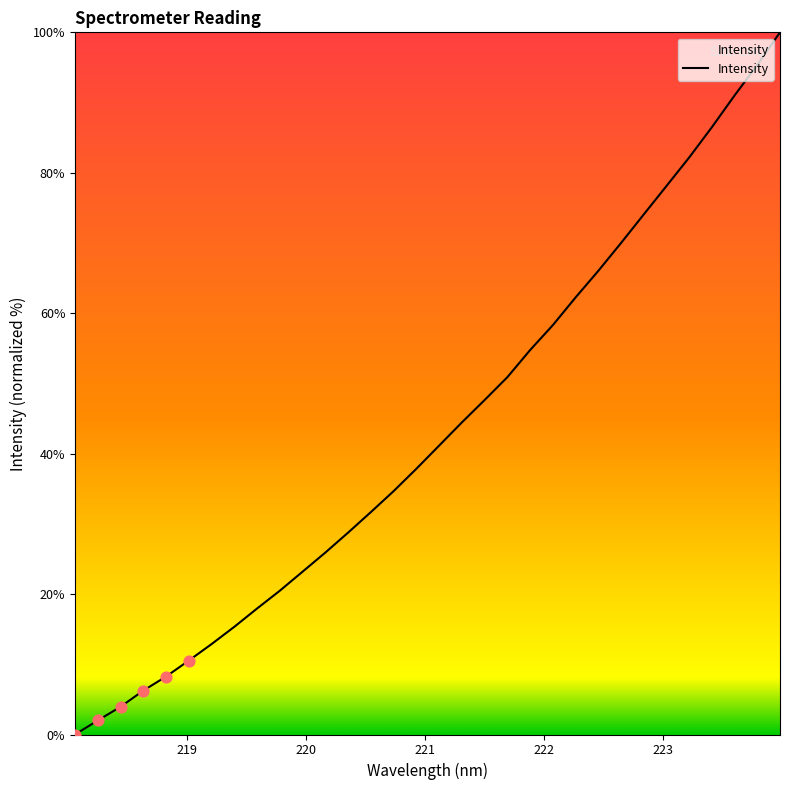

What is the difference between the maximum and minimum values?

100.0